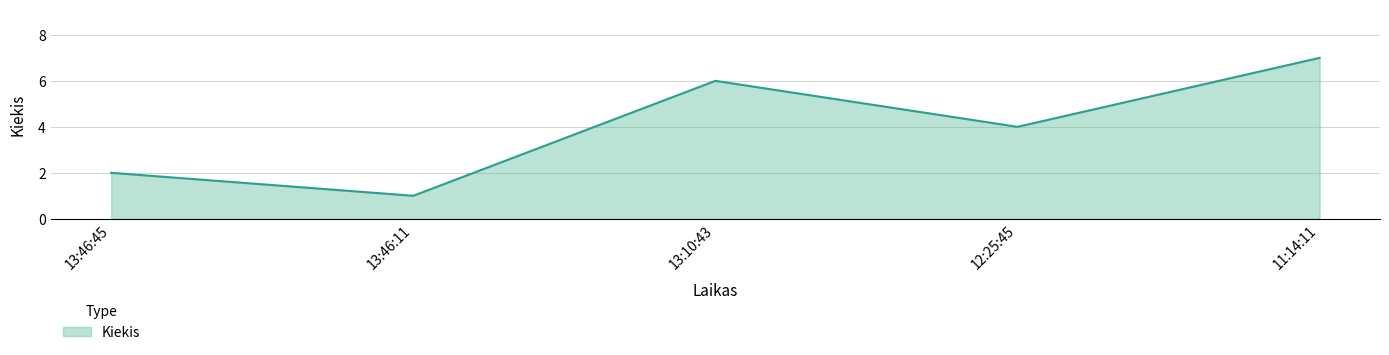

What position from the left is 12:25:45?

4